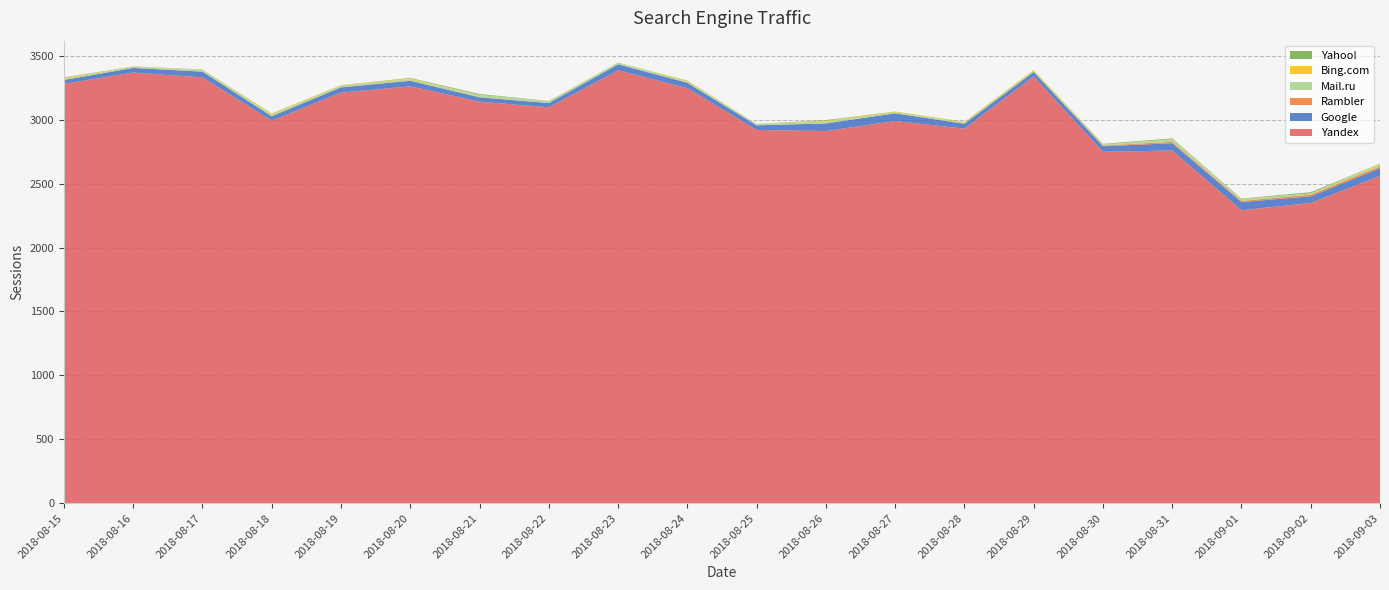

Reading left to right, extract all data points from this chart.

Yandex: 3280	3369	3331	2992	3212	3261	3141	3097	3386	3247	2920	2911	2990	2930	3338	2749	2759	2292	2349	2561
Google: 31	36	45	35	41	43	34	33	47	42	36	60	60	38	35	44	57	64	52	60
Rambler: 0	0	0	0	1	1	1	0	0	0	0	0	0	1	2	5	11	9	13	14
Mail.ru: 8	8	12	10	14	13	17	16	10	9	9	16	7	8	8	7	19	14	9	15
Bing.com: 7	2	2	8	3	5	2	1	1	6	1	6	5	4	5	2	2	1	2	6
Yahoo!: 4	2	2	3	0	4	6	0	2	2	1	4	2	2	1	4	6	3	8	1